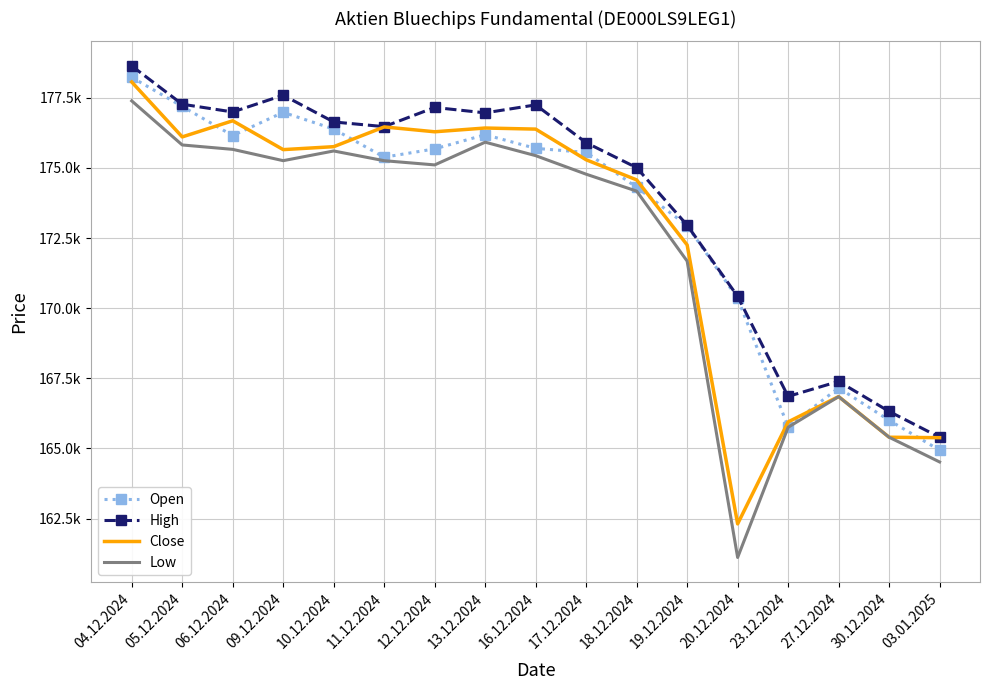

At which category does Close reach its first local valley?

05.12.2024